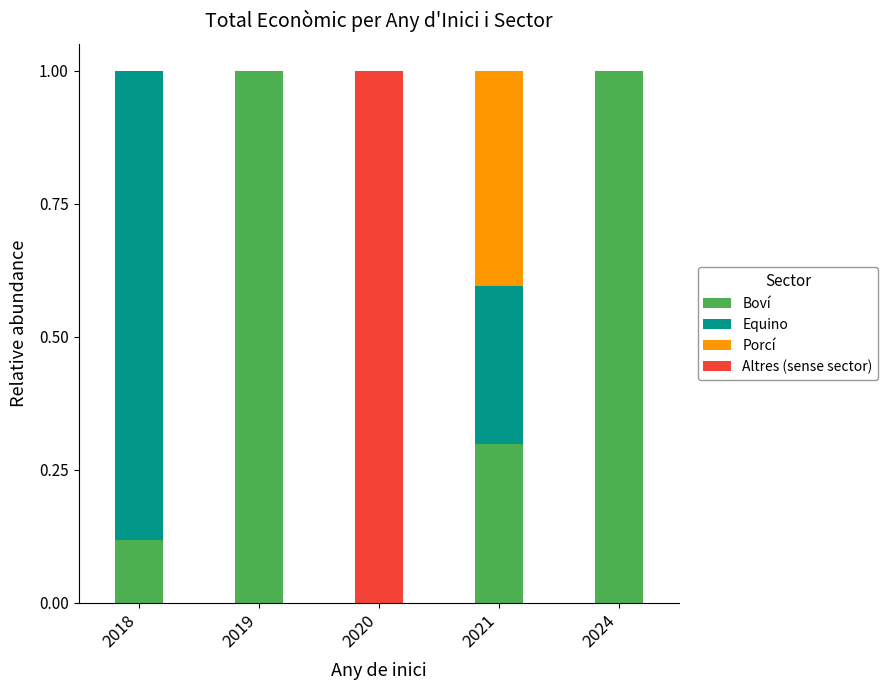

What is the total value across all series at 2024?

1.0